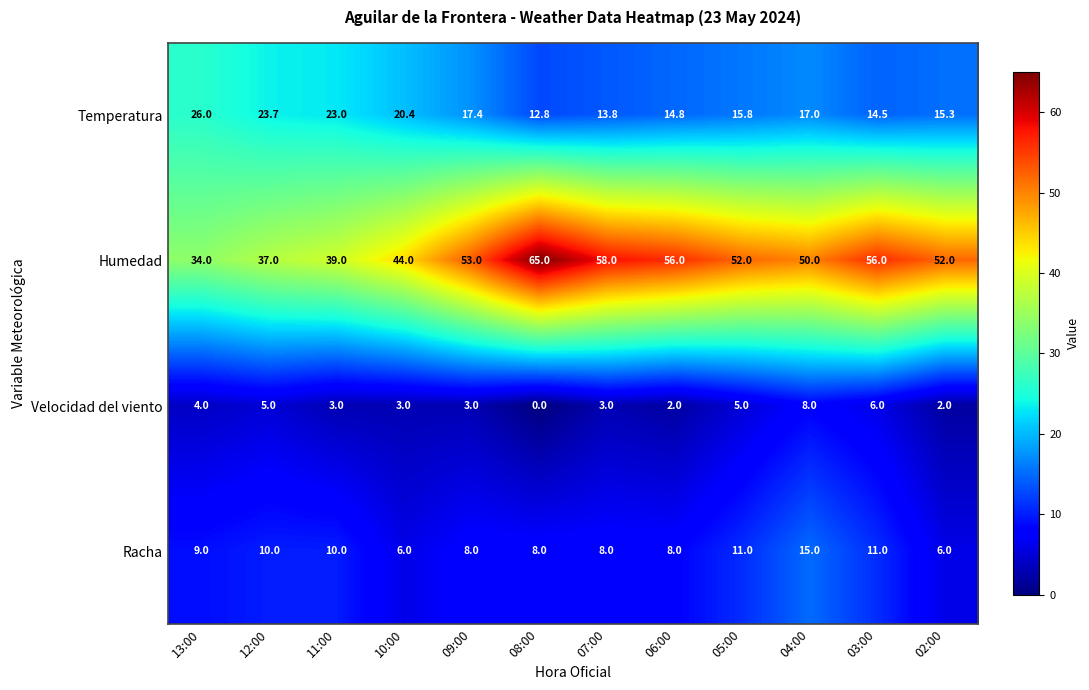

At how many categories does at least one series exceed 19?

12